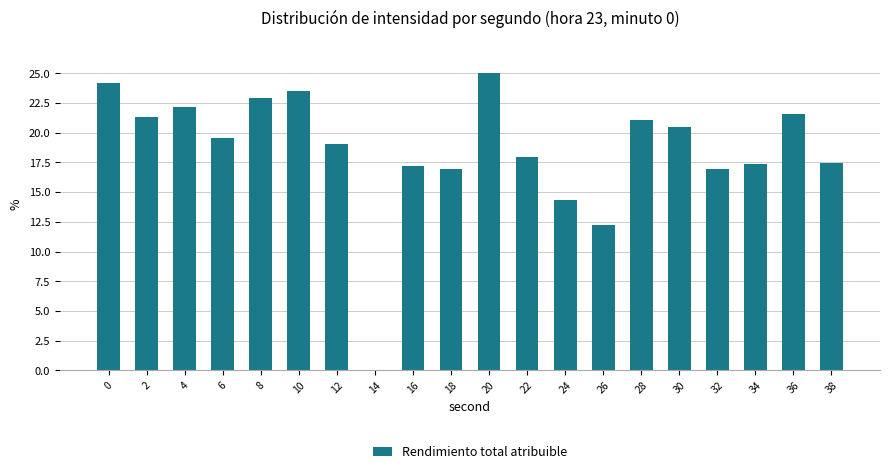

Read the value at 4.

22.2